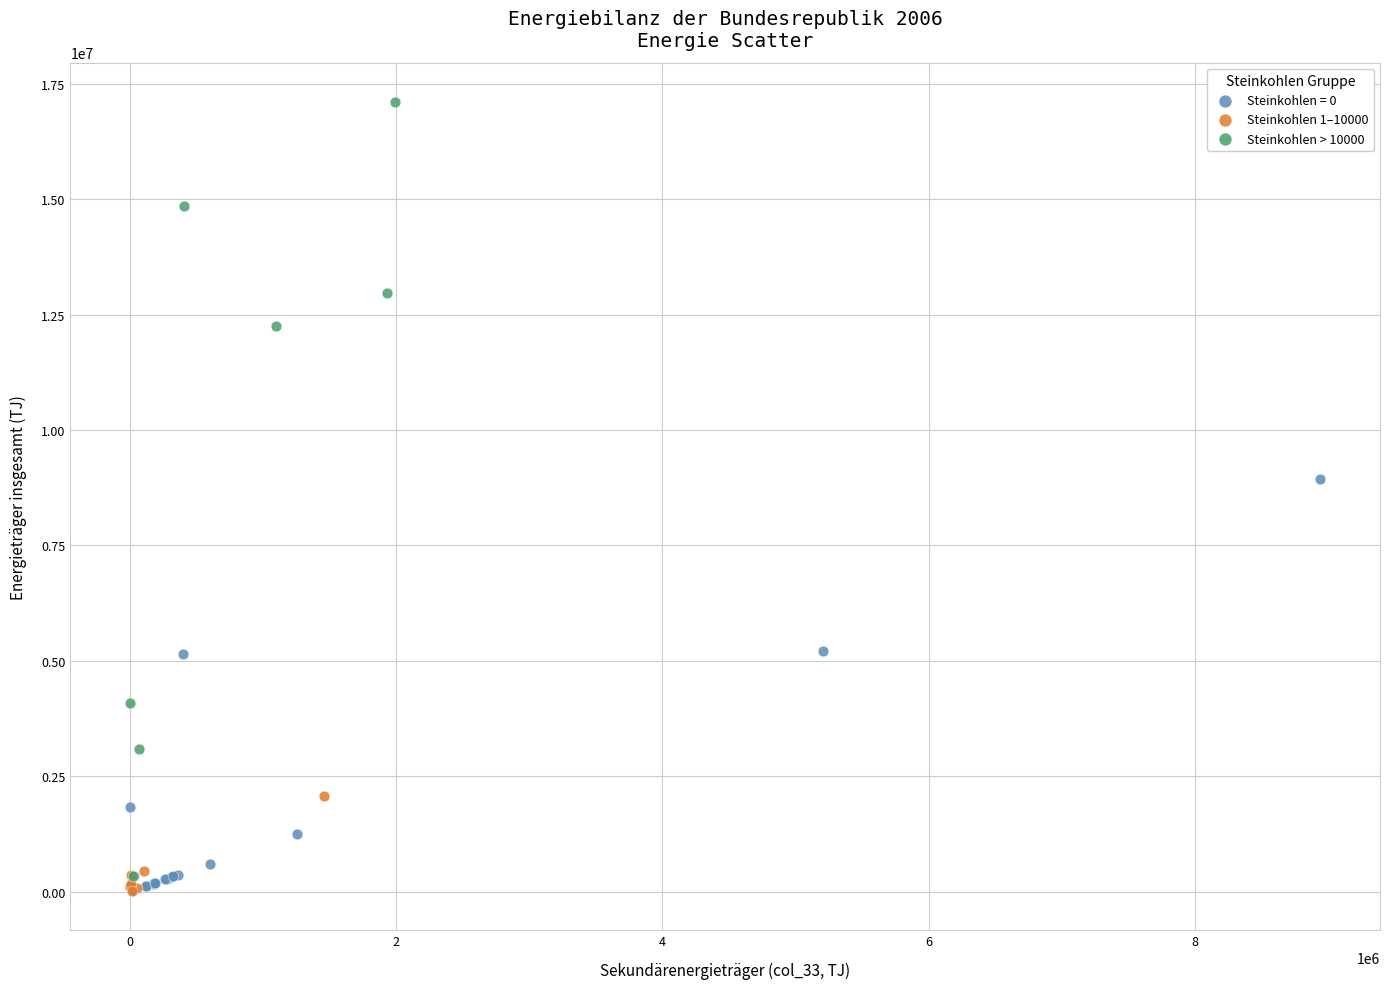

Which series reaches the maximum Y coordinate?

Steinkohlen > 10000